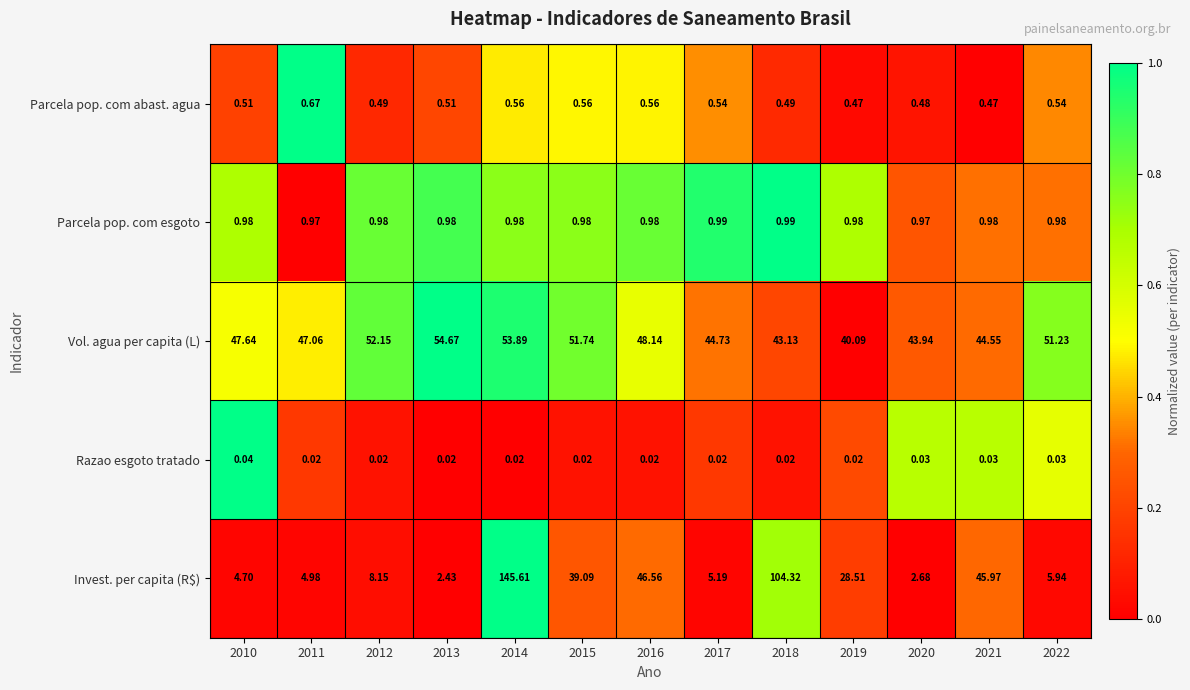

Which series has the largest total across all categories?

Vol. agua per capita (L)